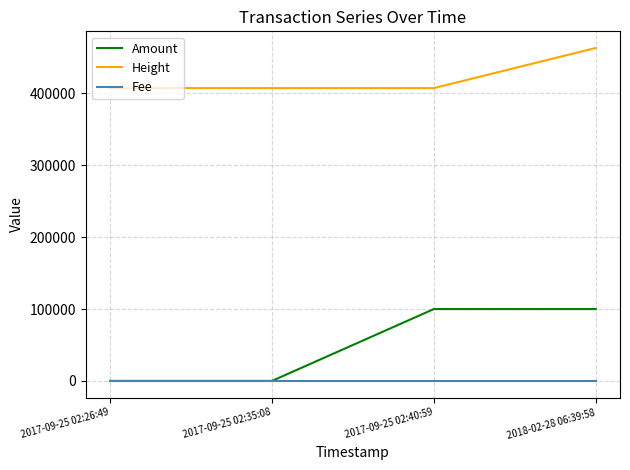

What is the average value of the Amount series?

50005